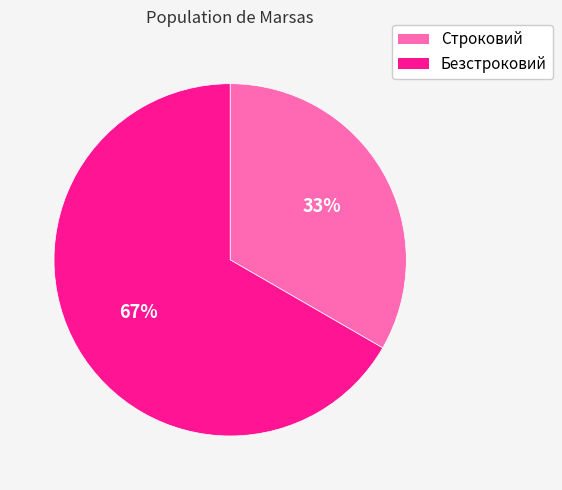

Approximately how many times larger is the value at Безстроковий compared to Строковий?

2.0